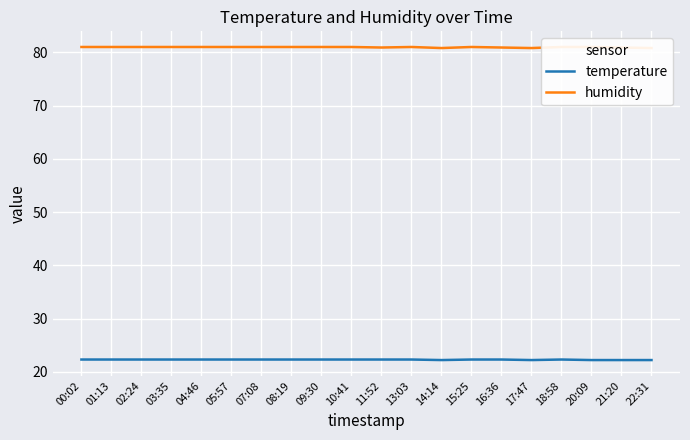

How many interior local peaks does the humidity series have?

2